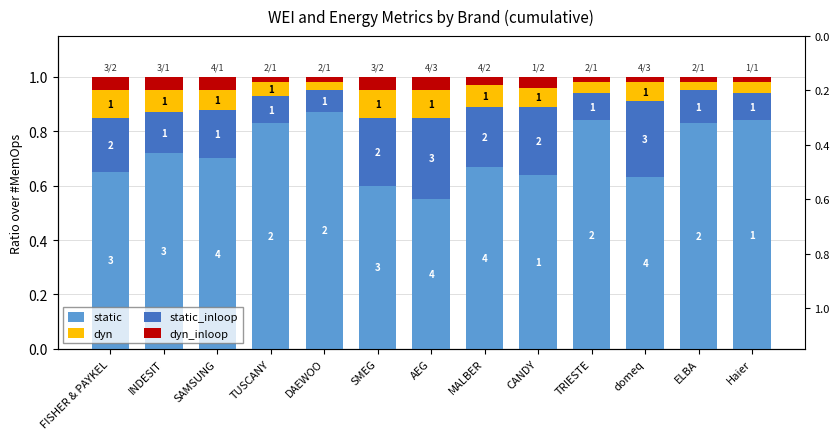

At how many categories does at least one series exceed 0?

13